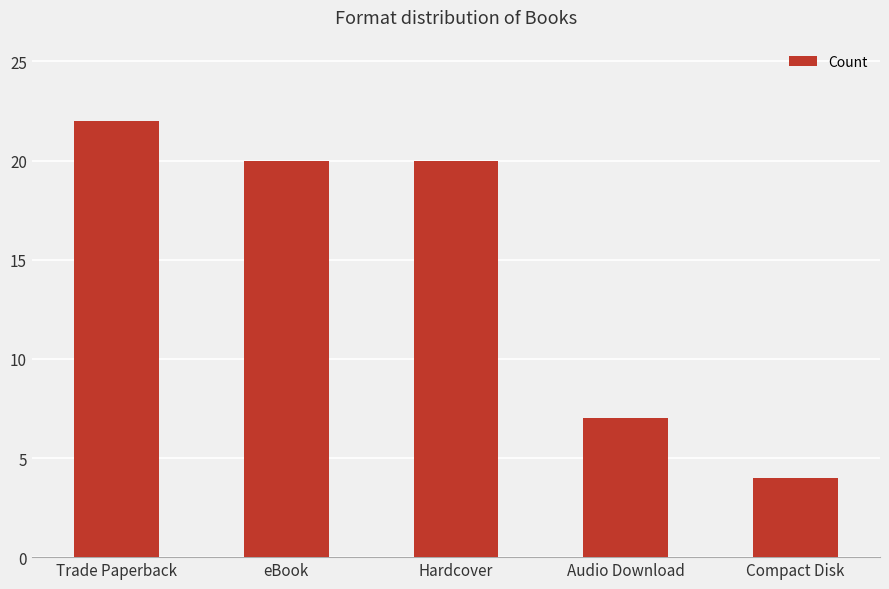

What is the minimum value shown in the chart?

4